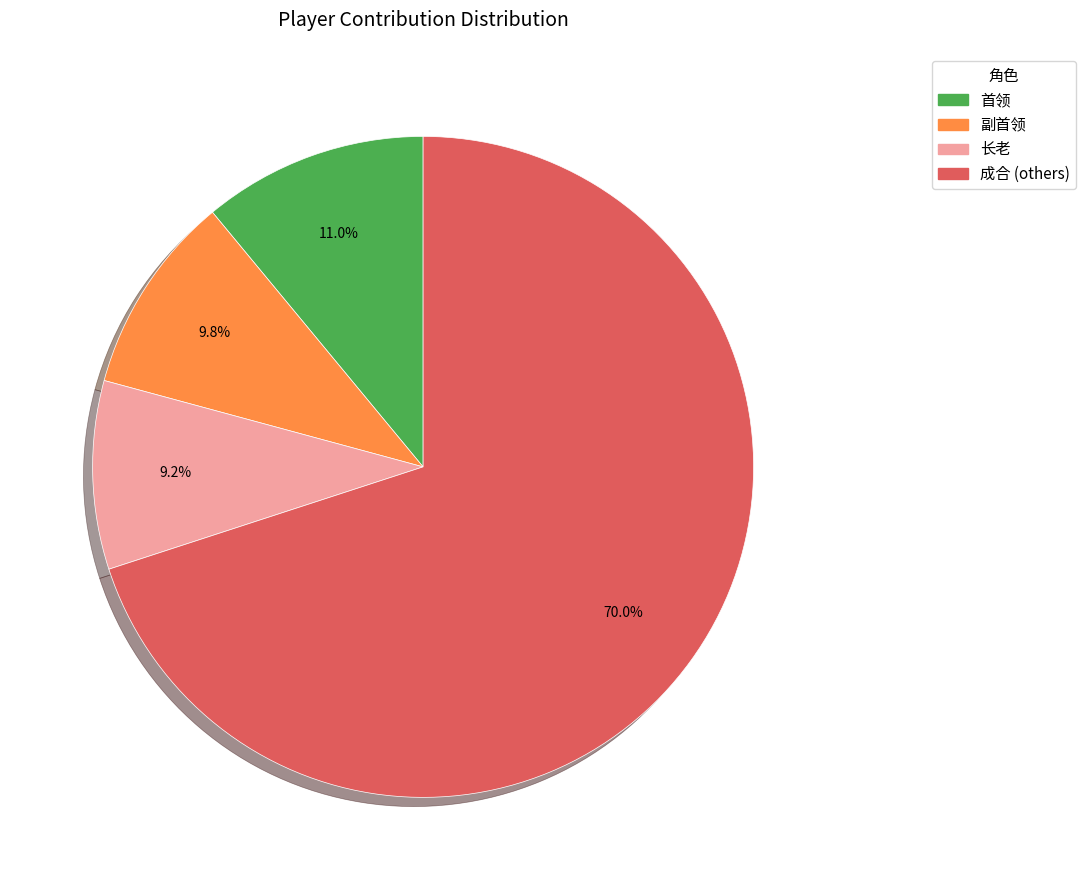

What is the largest slice in the pie chart?

成合 (others)